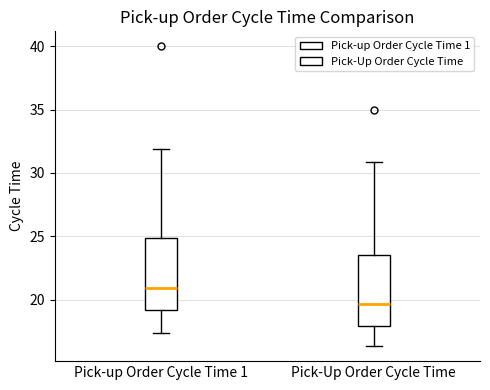

Where does the lower whisker of the box for Pick-up Order Cycle Time 1 end on the y-axis? The values are not printed on the chart, so give them approximately, as read against the axis.

17.5